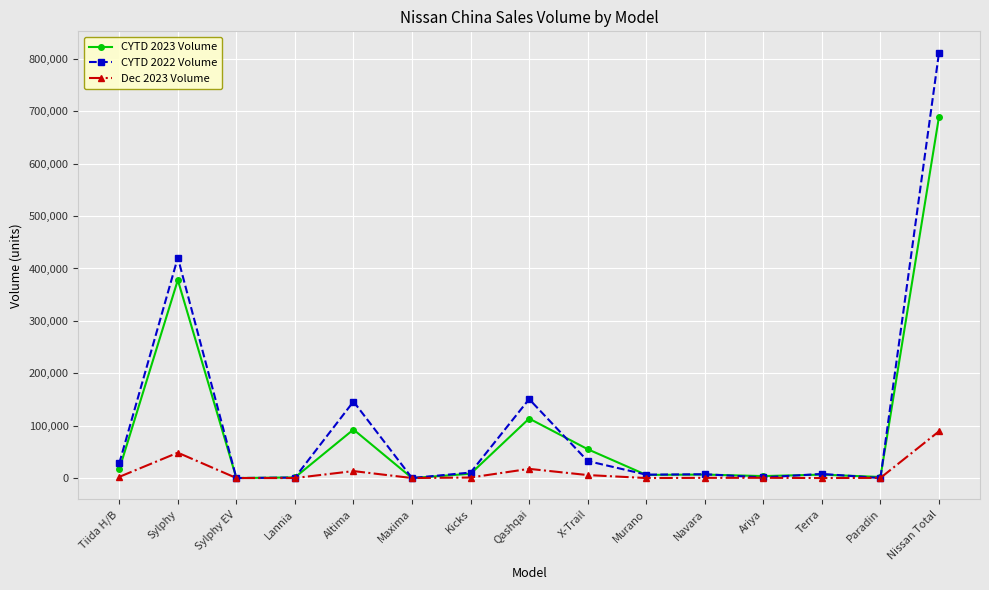

Which series ends up on top after the final intersection of CYTD 2022 Volume and CYTD 2023 Volume?

CYTD 2022 Volume